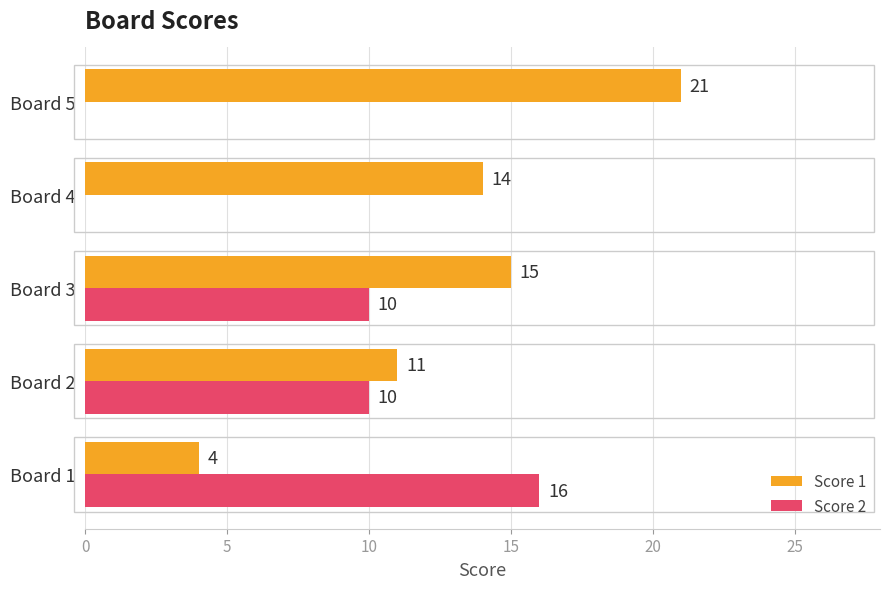

Which category has the highest value across all series?

Board 5